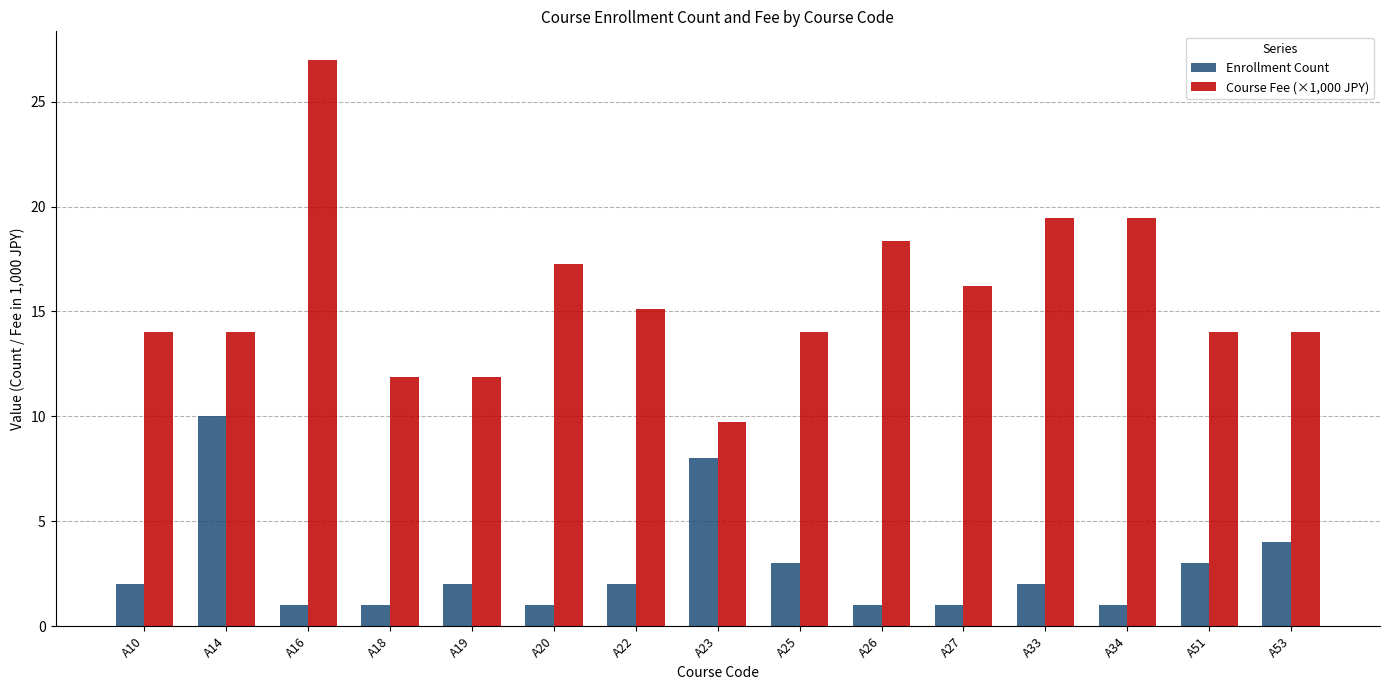

What is the total value across all series at A20?

18.3